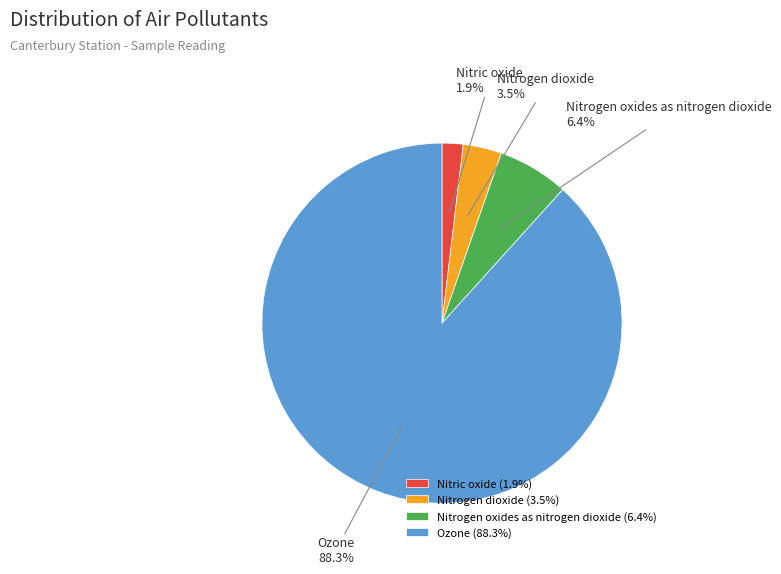

Rank the categories by value from lowest to highest.

Nitric oxide, Nitrogen dioxide, Nitrogen oxides as nitrogen dioxide, Ozone